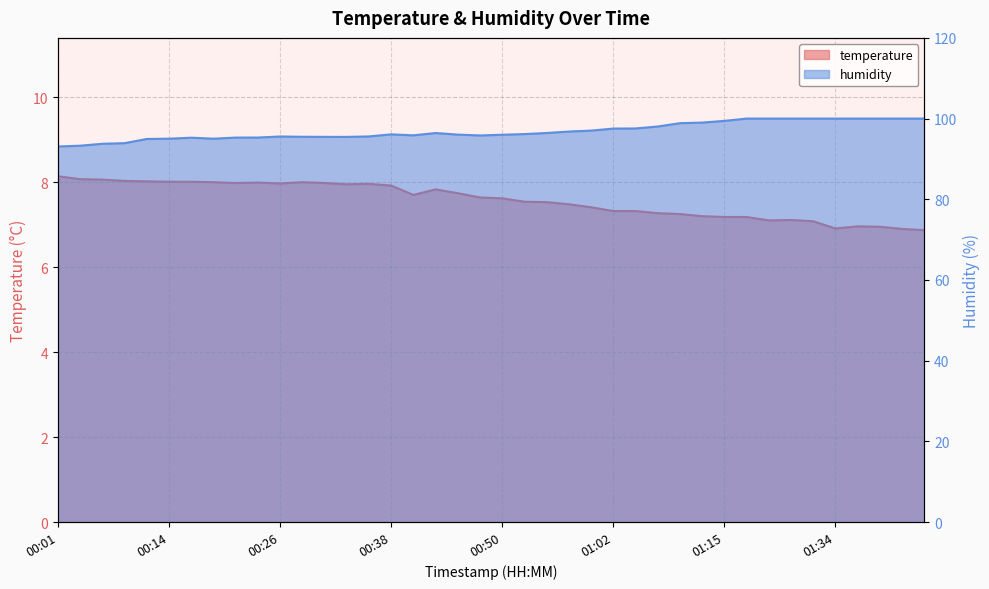

What is the label of the 24th point from the left?

00:57